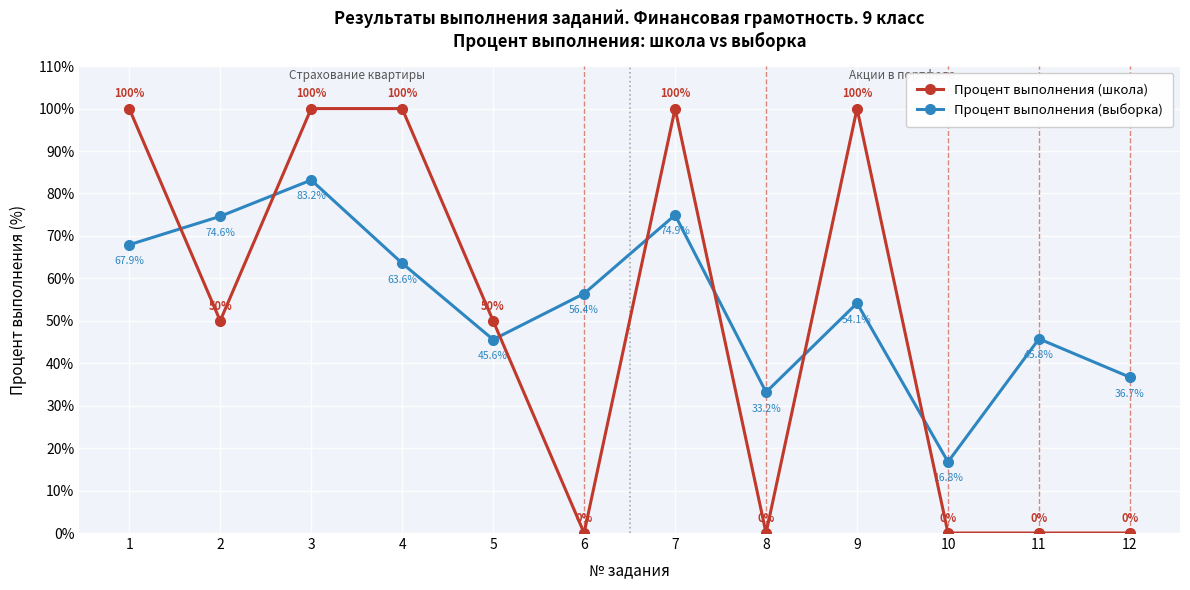

The Процент выполнения (выборка) series shows 36.7 at 12. True or false?

True